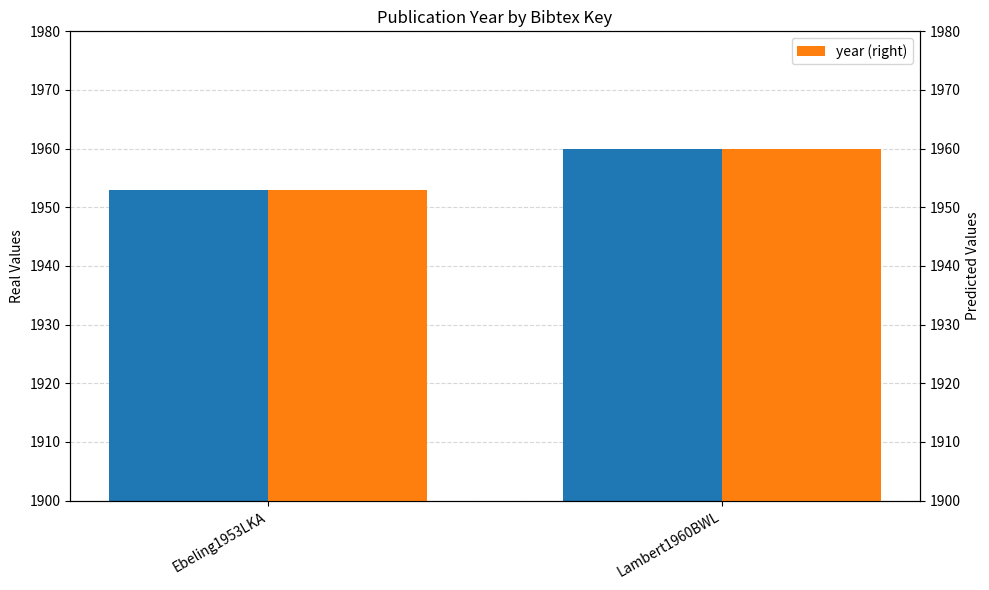

What is the value of the year bar at the 1st from the left?

1953